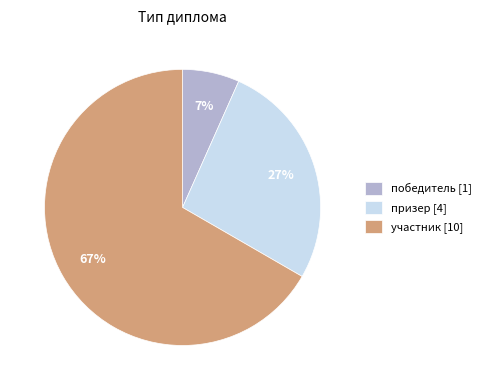

What is the smallest slice in the pie chart?

победитель